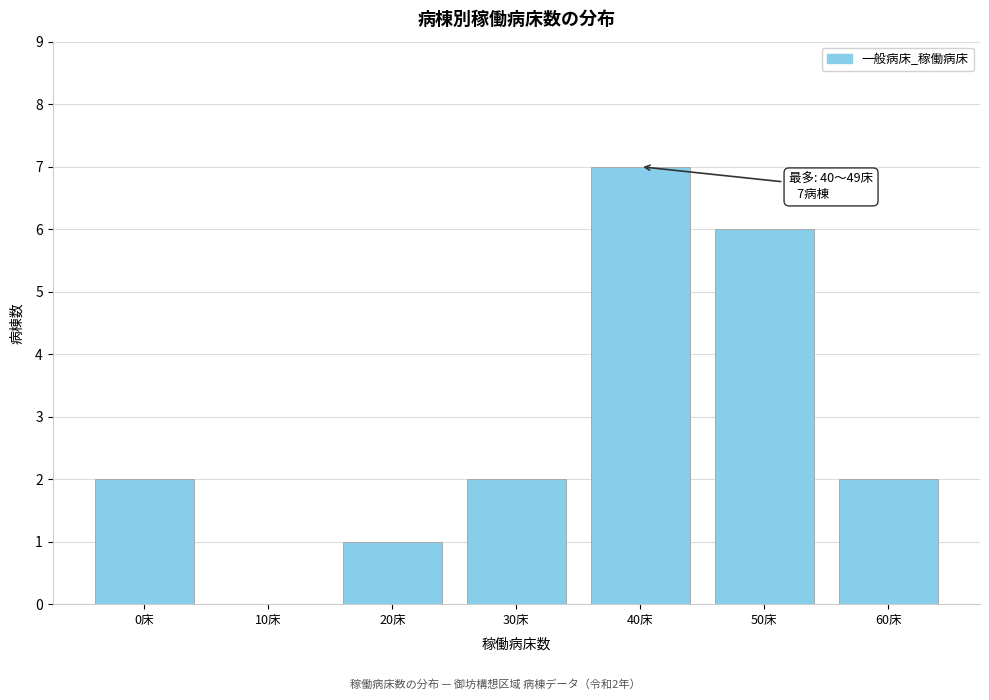

Reading left to right, extract all data points from this chart.

0床=2	10床=0	20床=1	30床=2	40床=7	50床=6	60床=2